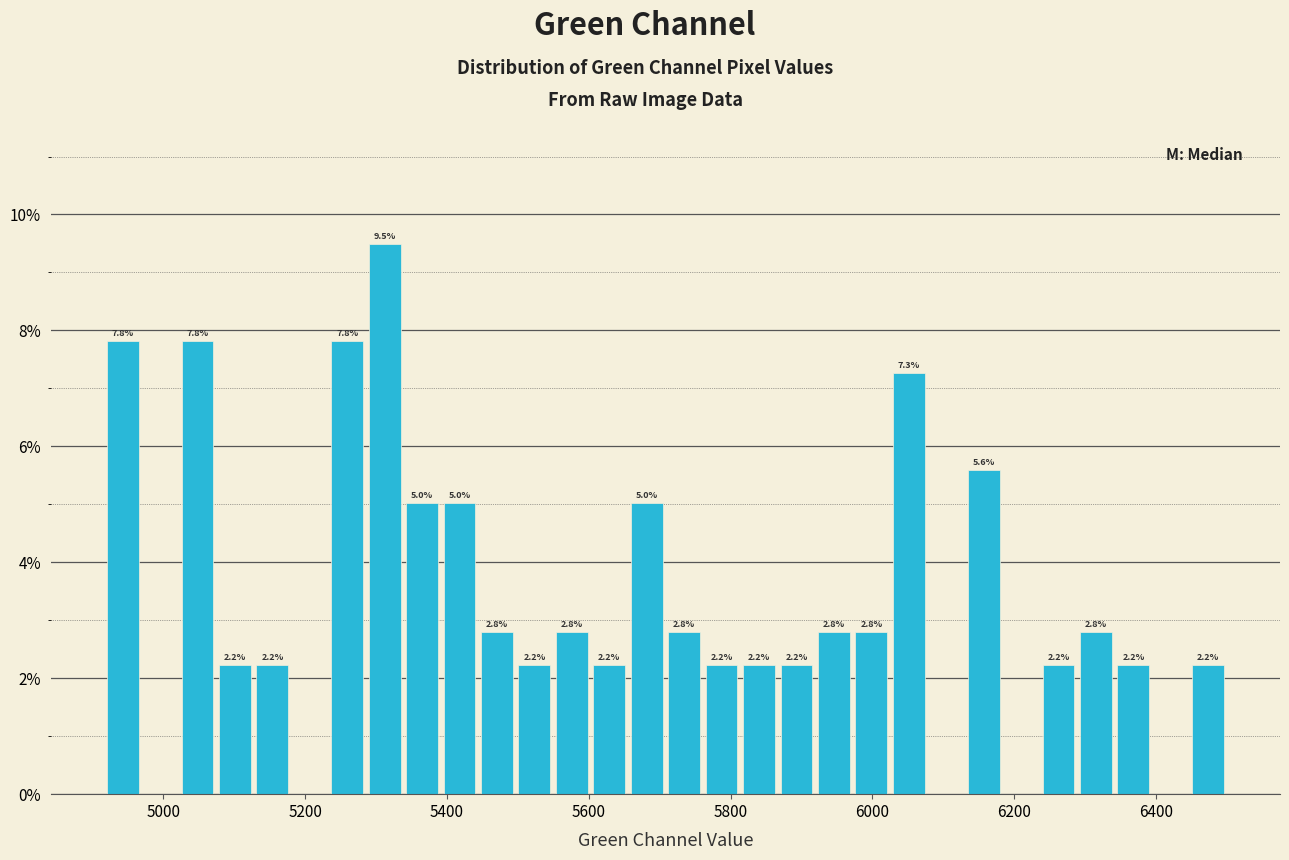

Around what value on the x-axis is the tallest bar? Give the approximate position of its centre, as read against the axis.

5320